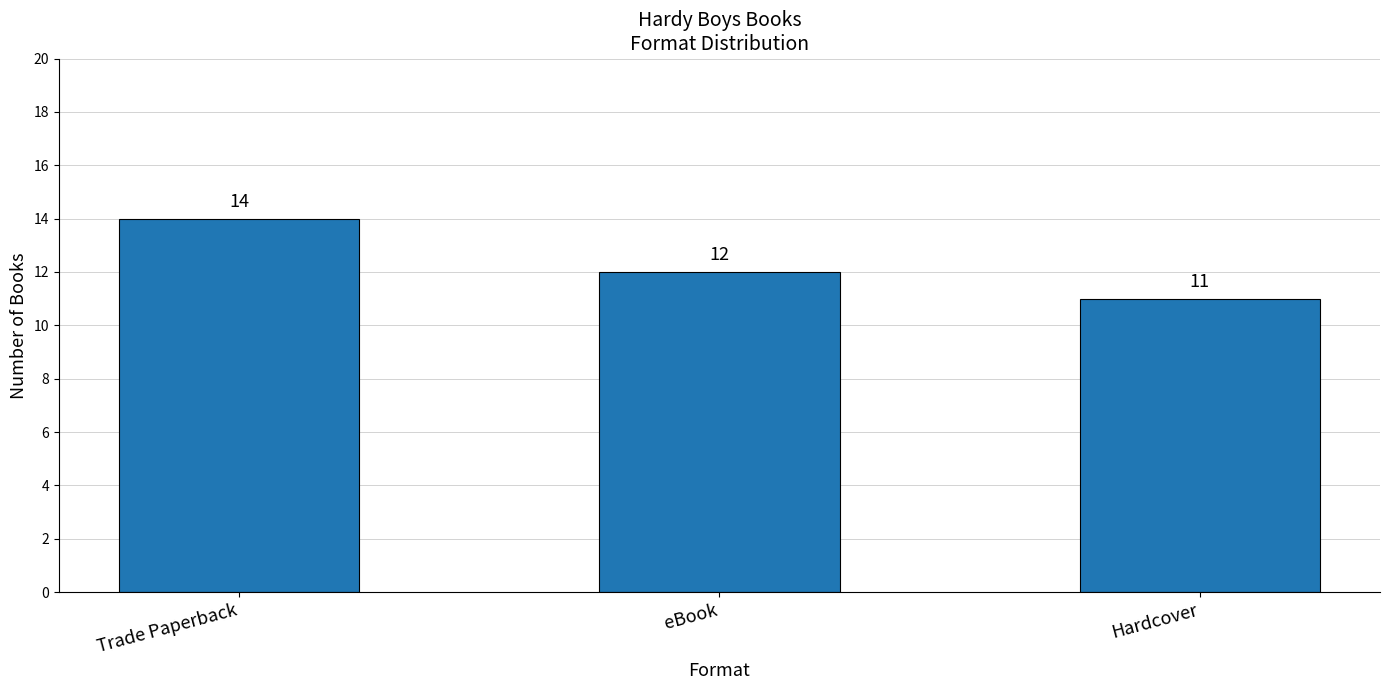

Rank the categories by value from lowest to highest.

Hardcover, eBook, Trade Paperback